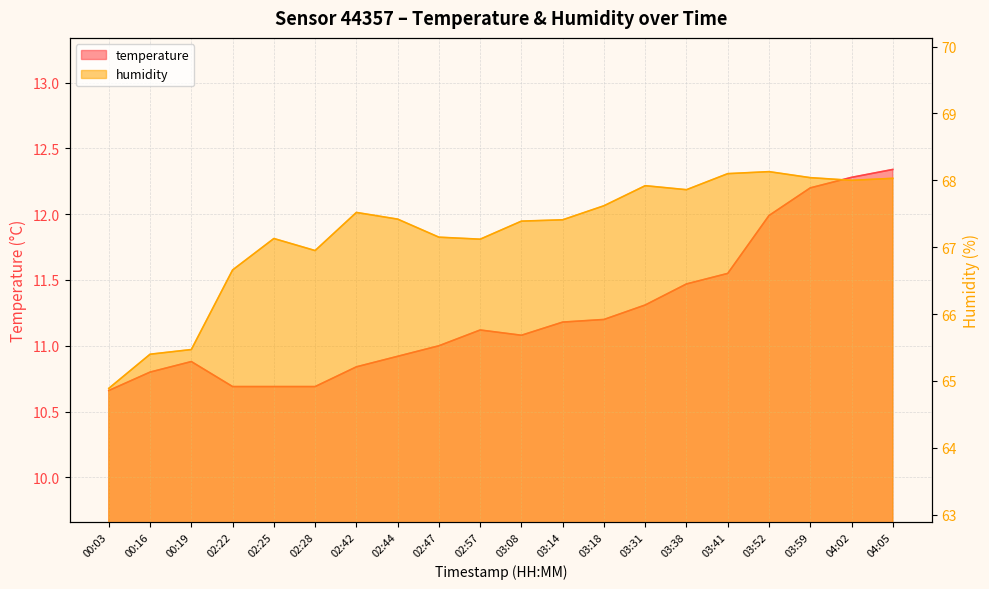

True or false: humidity and temperature cross at least once.

False